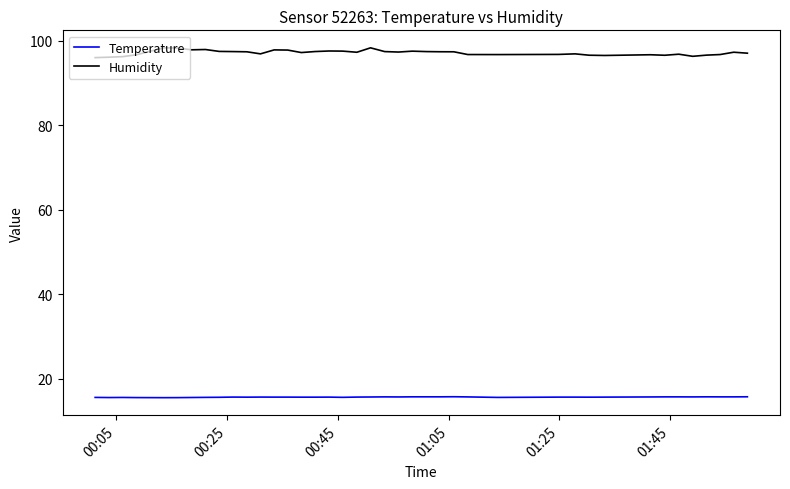

What is the minimum value for Temperature?

15.5